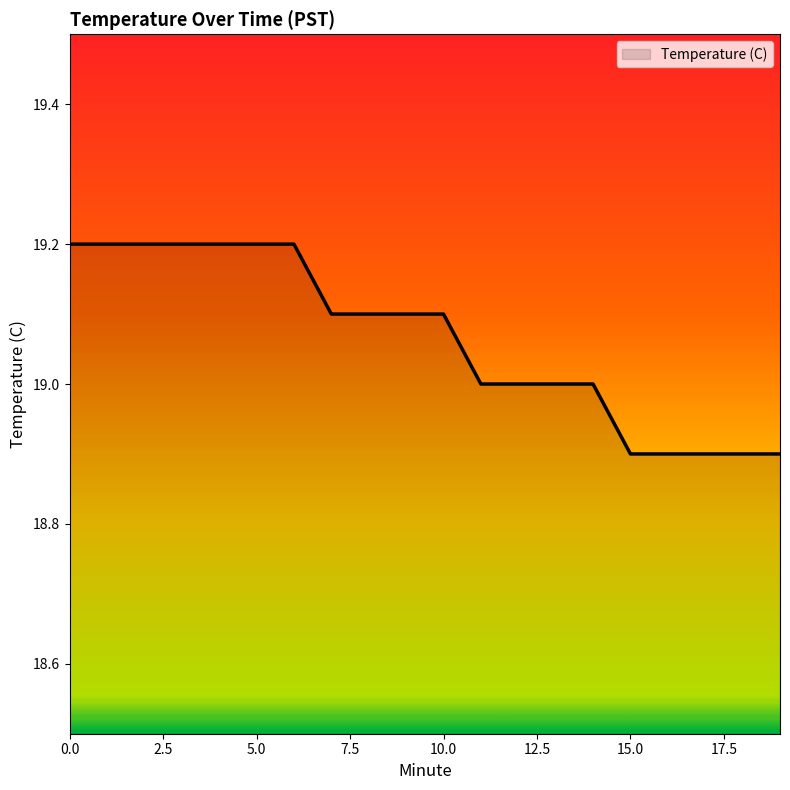

What is the difference between the maximum and minimum values?

0.3